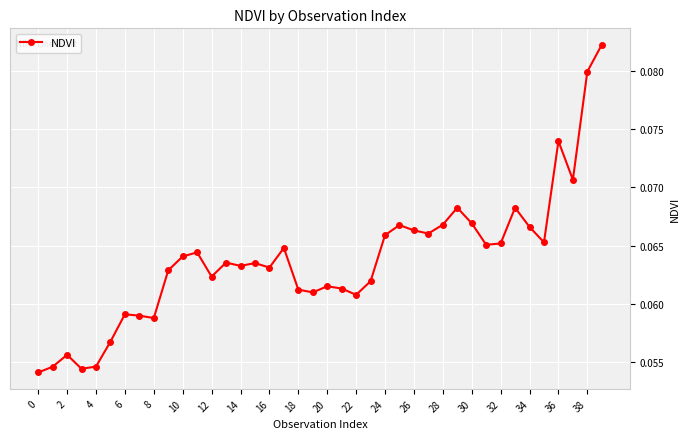

What is the sum of all values?

2.6